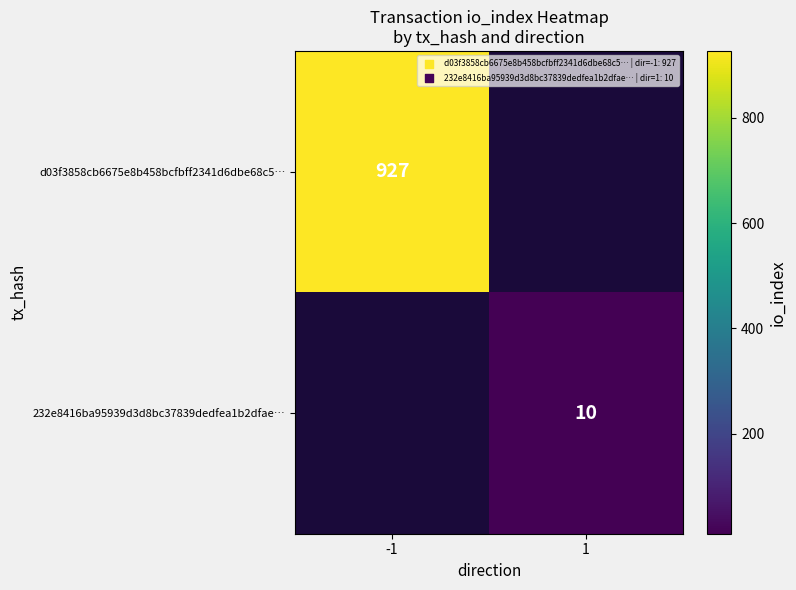

Which has a higher value, -1 or 1?

-1